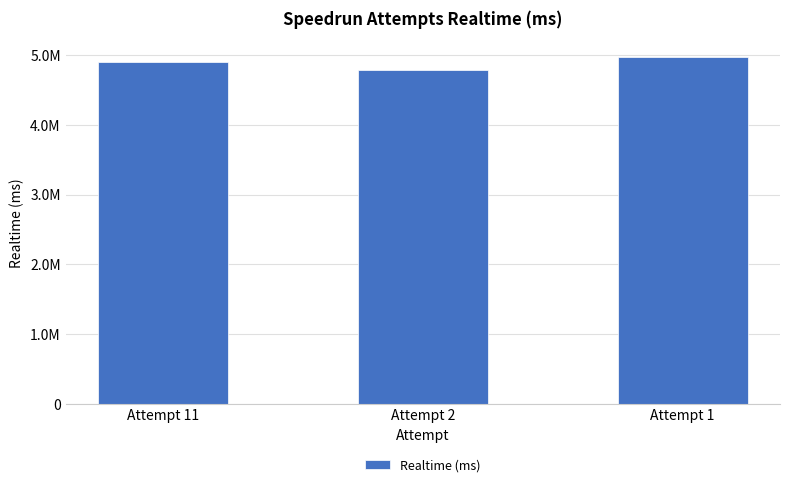

Does the chart contain any negative values?

No